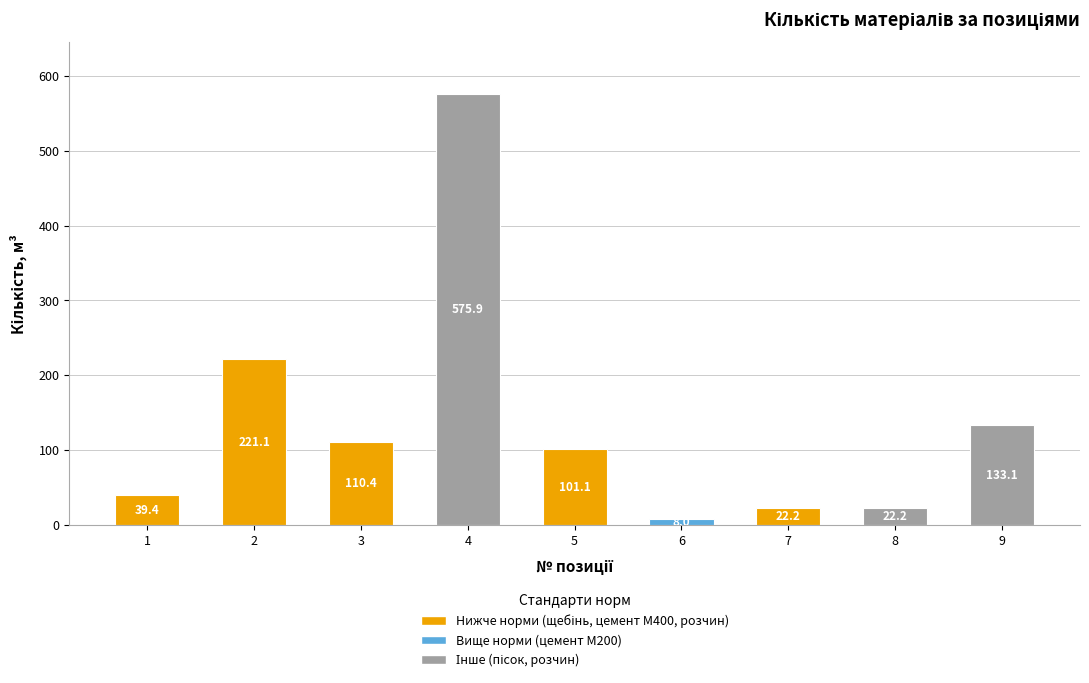

What is the average value?

137.0